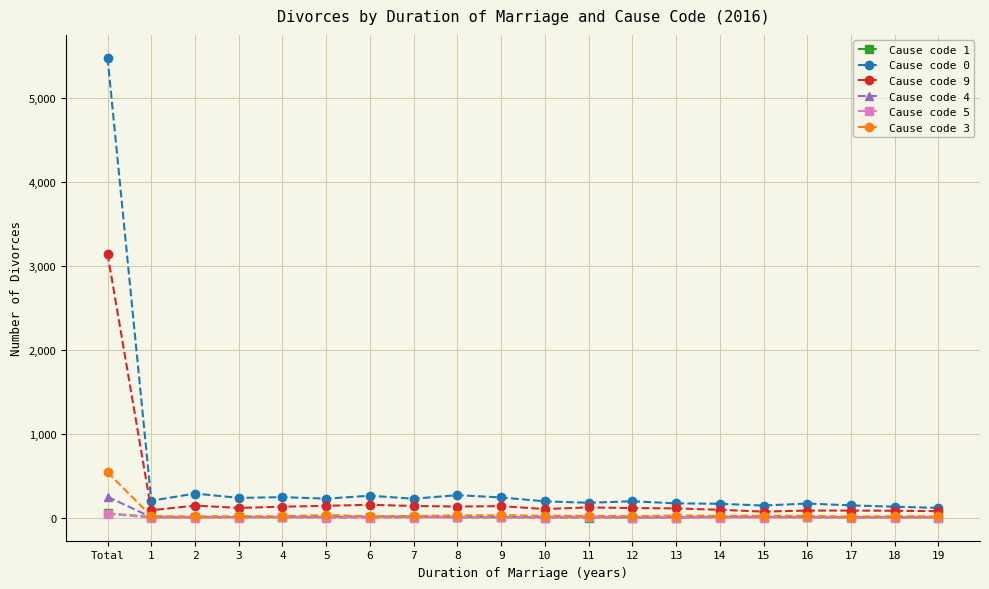

What is the label of the 1st point from the left?

Total